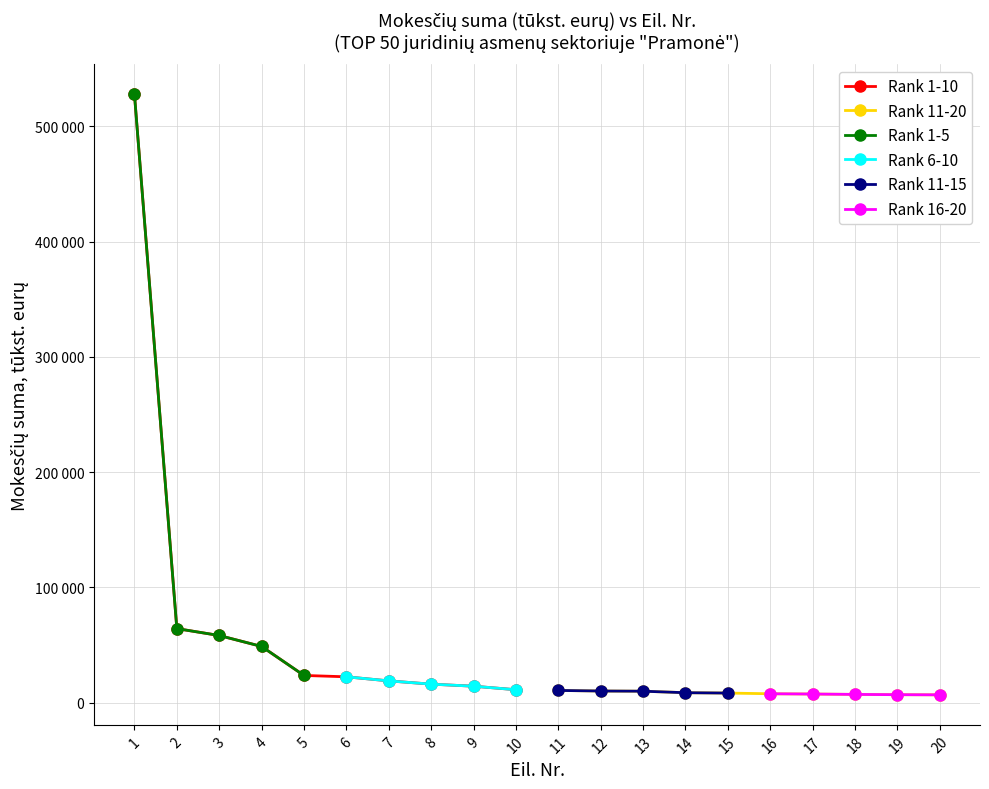

What is the approximate value of 2 at 16, to the nearest 50?

7800